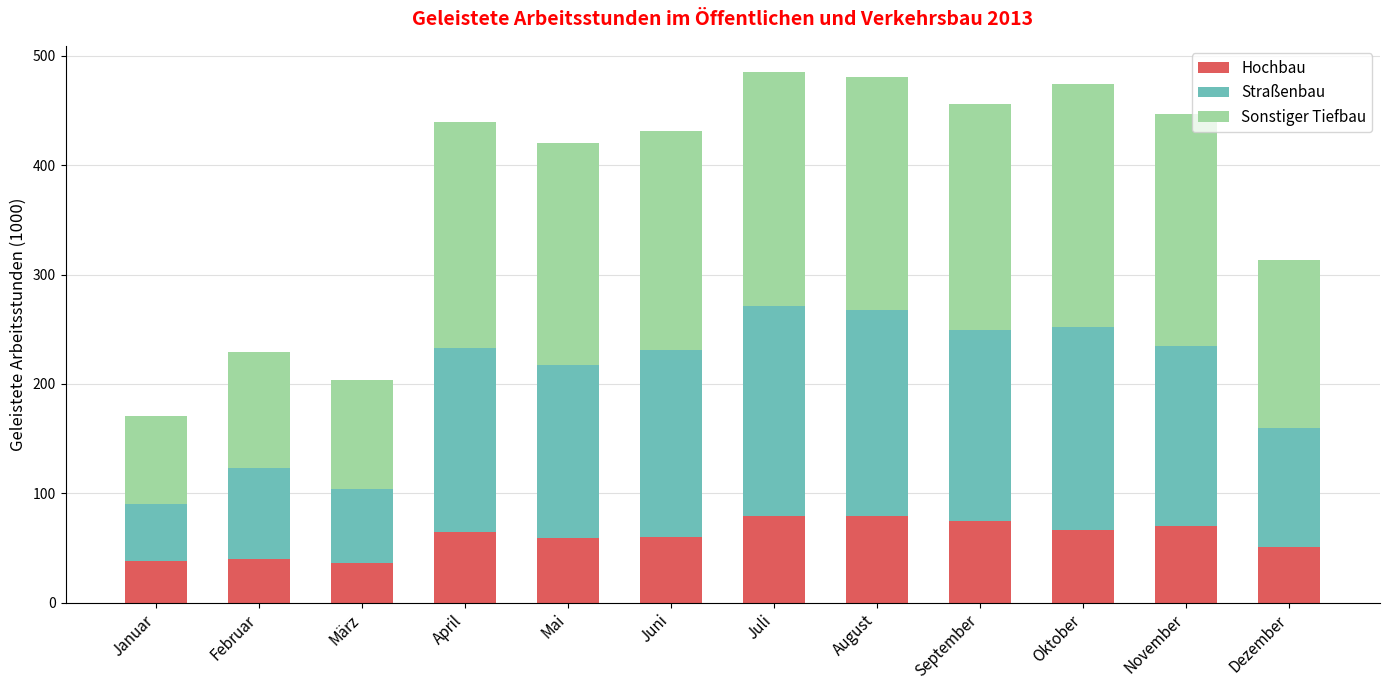

What is the total value across all series at Februar?

229